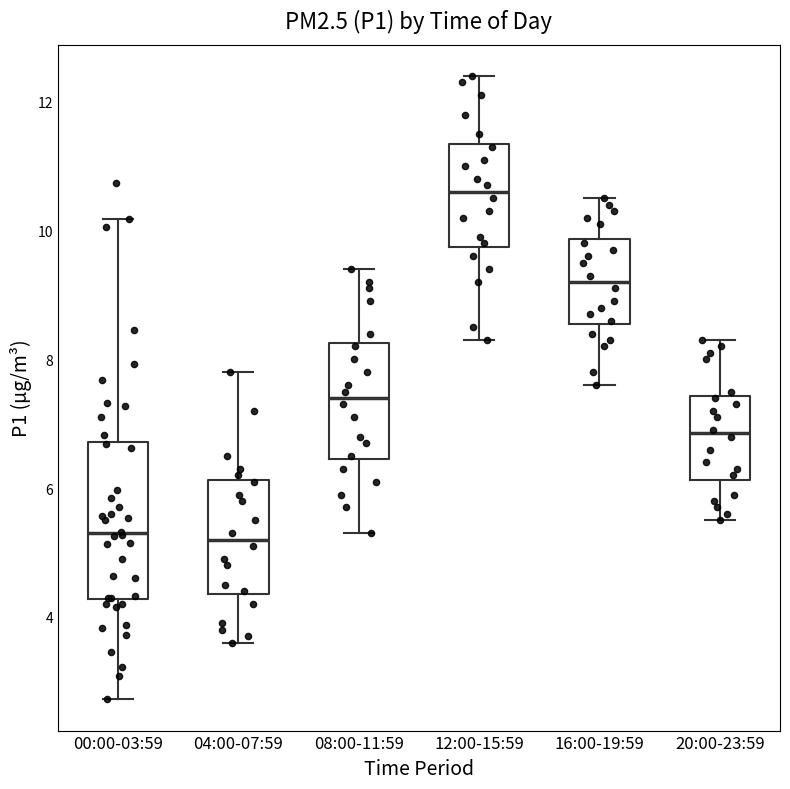

Comparing the boxes themselves (not the whiskers), which one is the tallest?

00:00-03:59